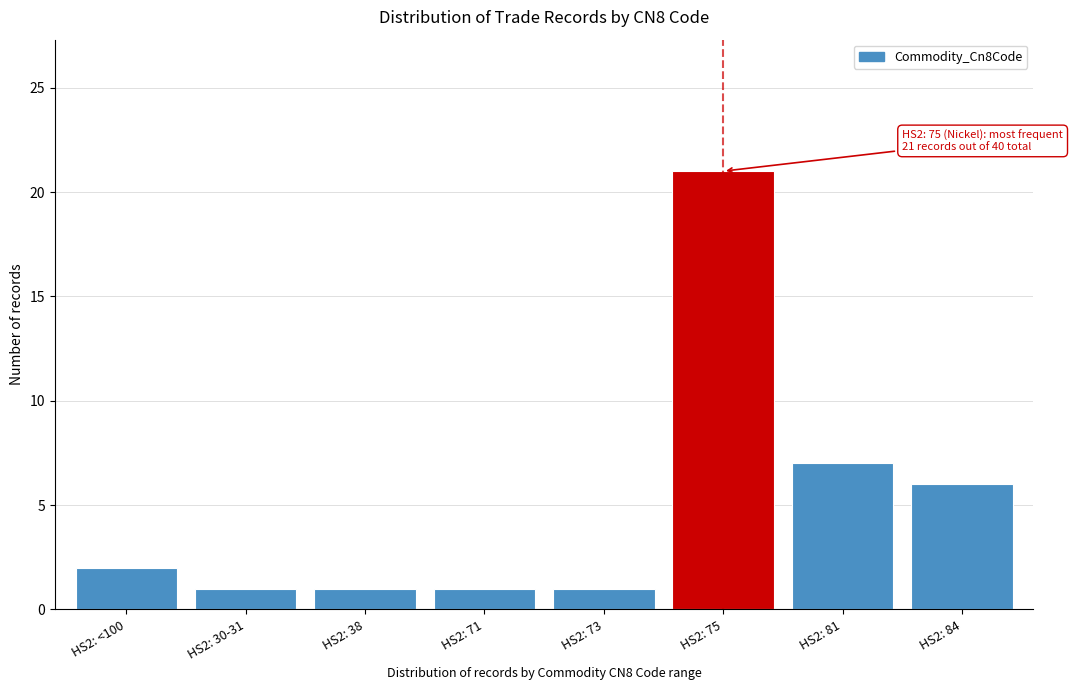

Reading left to right, transcribe all the data shown in this chart.

HS2: <100=2	HS2: 30-31=1	HS2: 38=1	HS2: 71=1	HS2: 73=1	HS2: 75=21	HS2: 81=7	HS2: 84=6